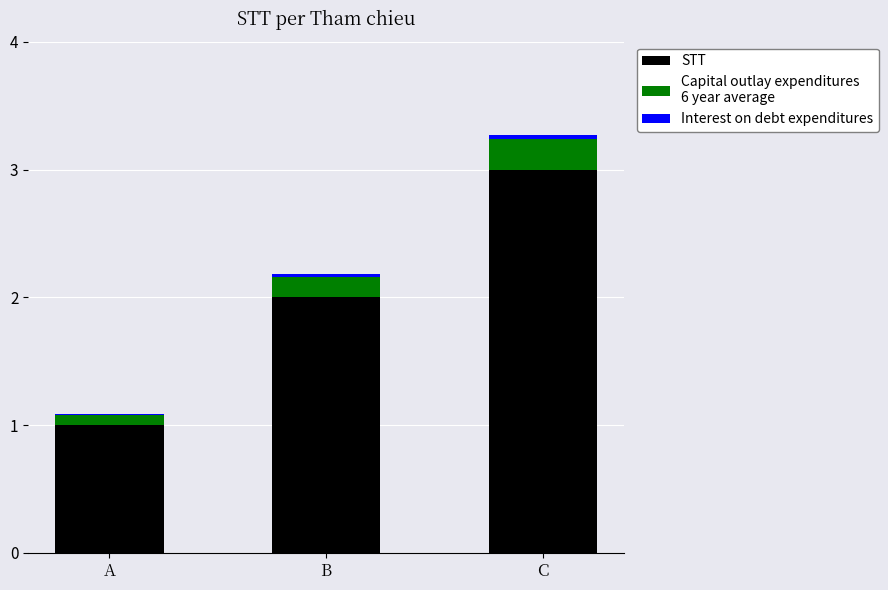

At which category is the sum across all series the highest?

C